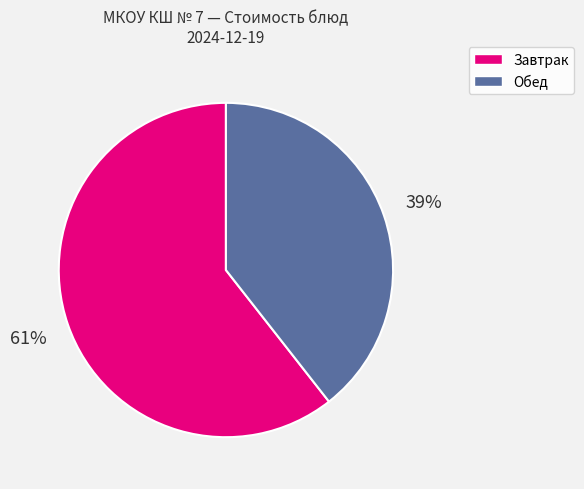

To the nearest percent, what is the average slice percentage?

50%